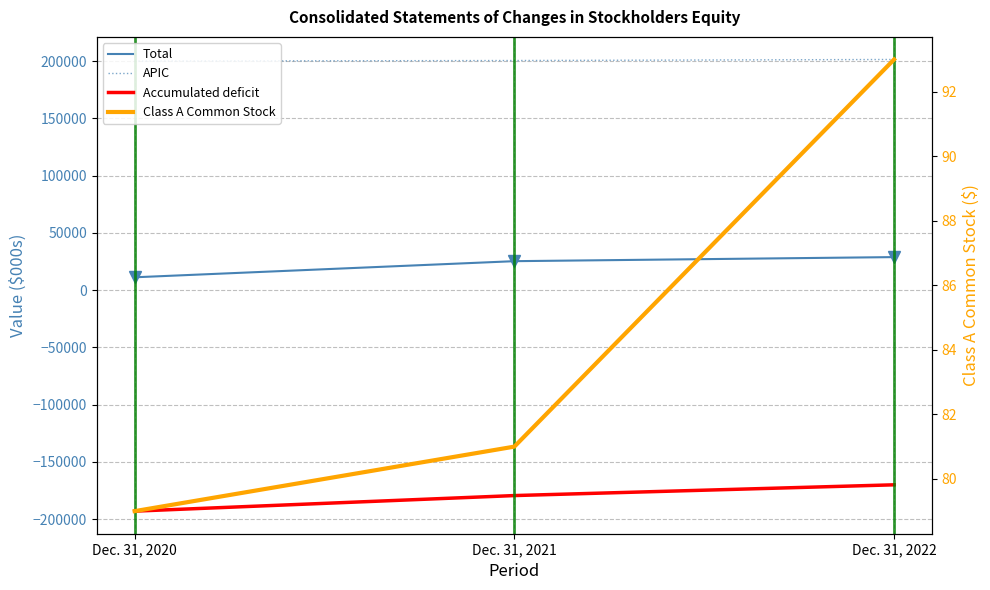

Rank the categories by Class A Common Stock value from lowest to highest.

Dec. 31, 2020, Dec. 31, 2021, Dec. 31, 2022